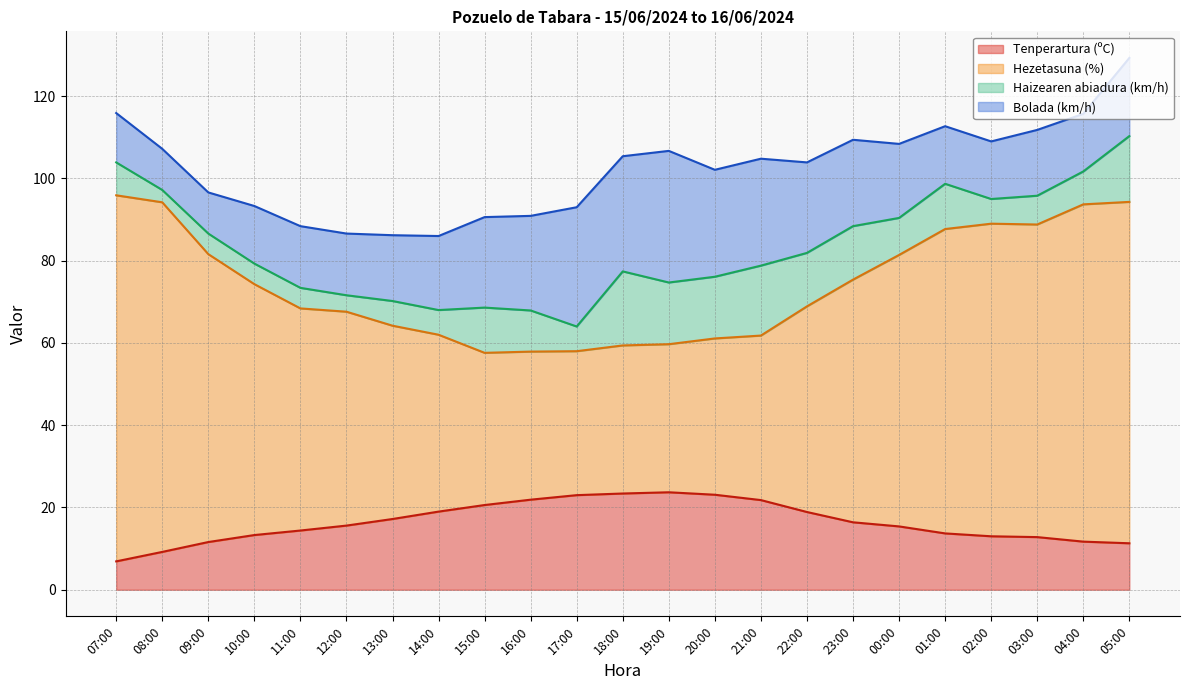

True or false: Hezetasuna (%) and Tenperartura (ºC) intersect in this chart.

False